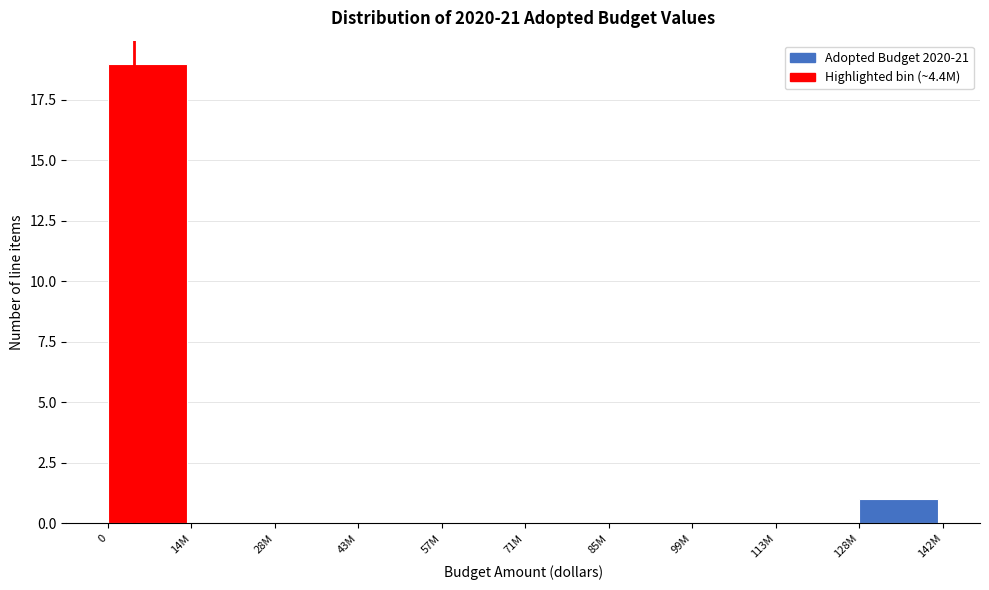

Reading left to right, extract all data points from this chart.

0=19	14M=0	28M=0	43M=0	57M=0	71M=0	85M=0	99M=0	113M=0	128M=1